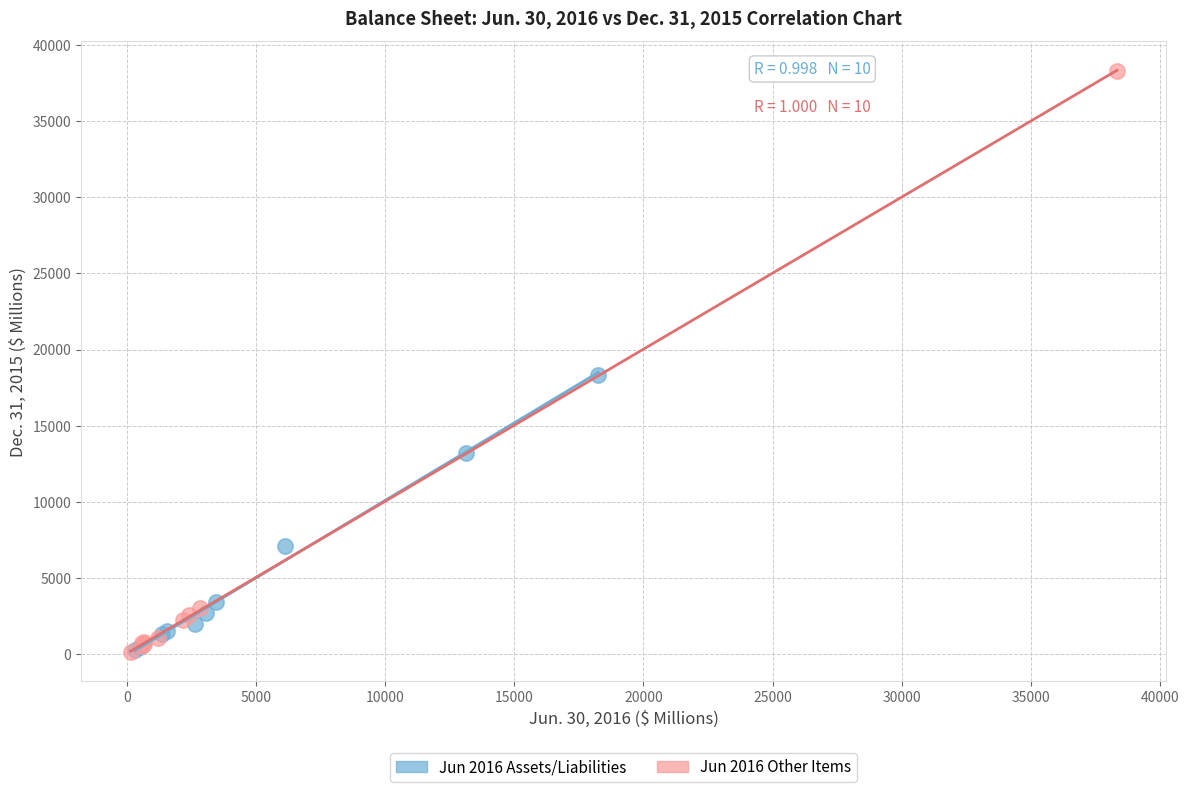

Which series has the widest spread of Y values?

Jun 2016 Other Items